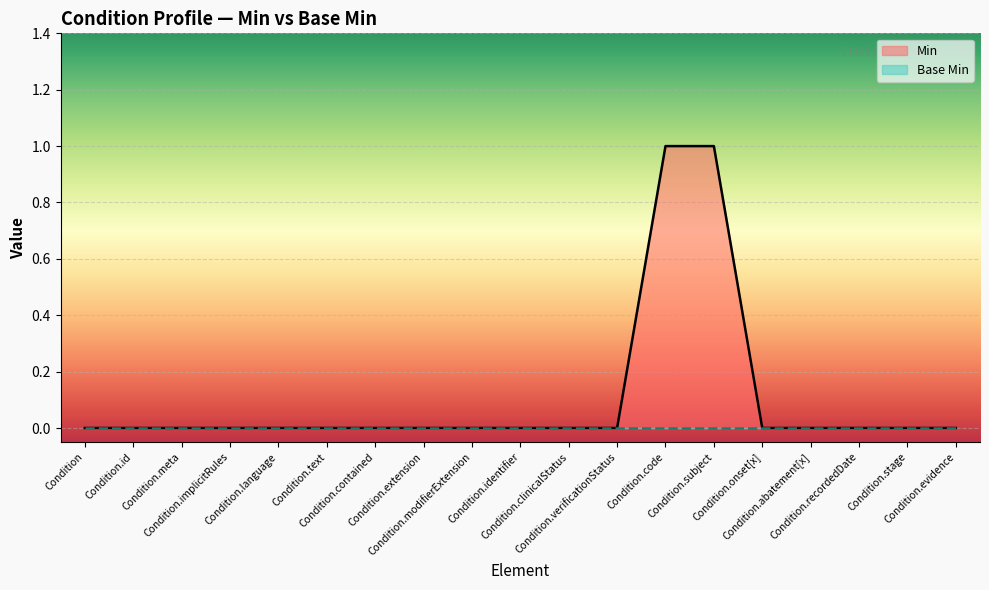

Which label corresponds to the smallest value in the chart?

Condition